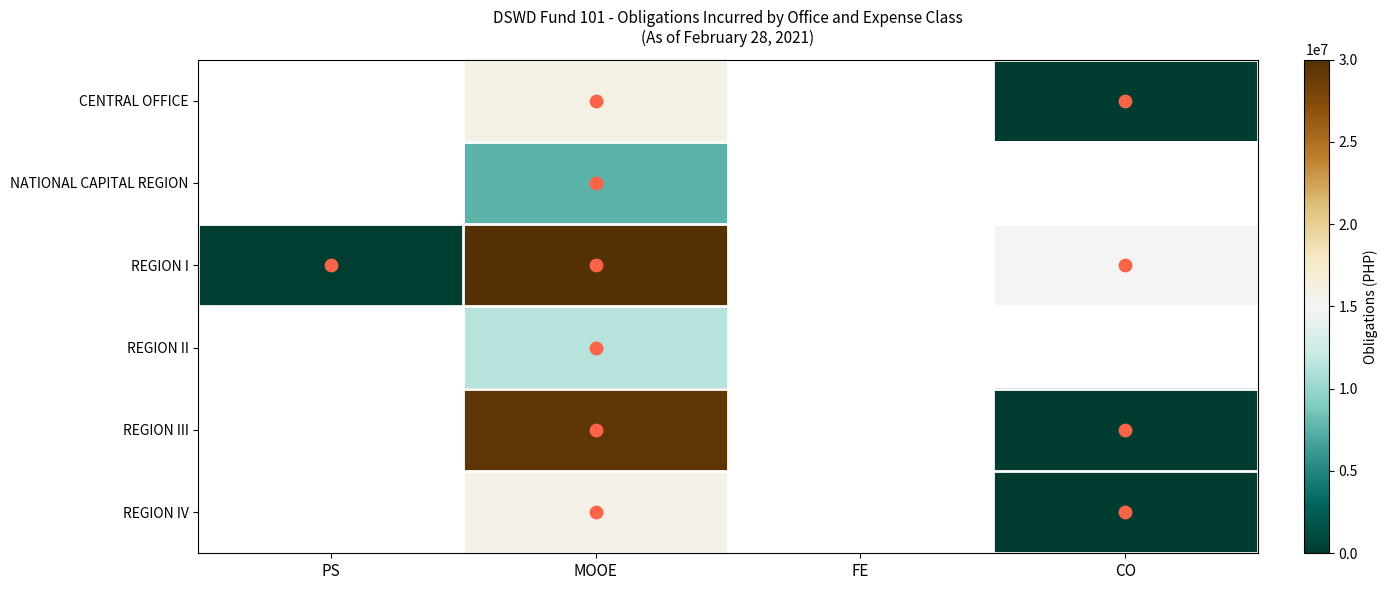

At FE, list the series in order from largest to smallest.

CENTRAL OFFICE, NATIONAL CAPITAL REGION, REGION I, REGION II, REGION III, REGION IV